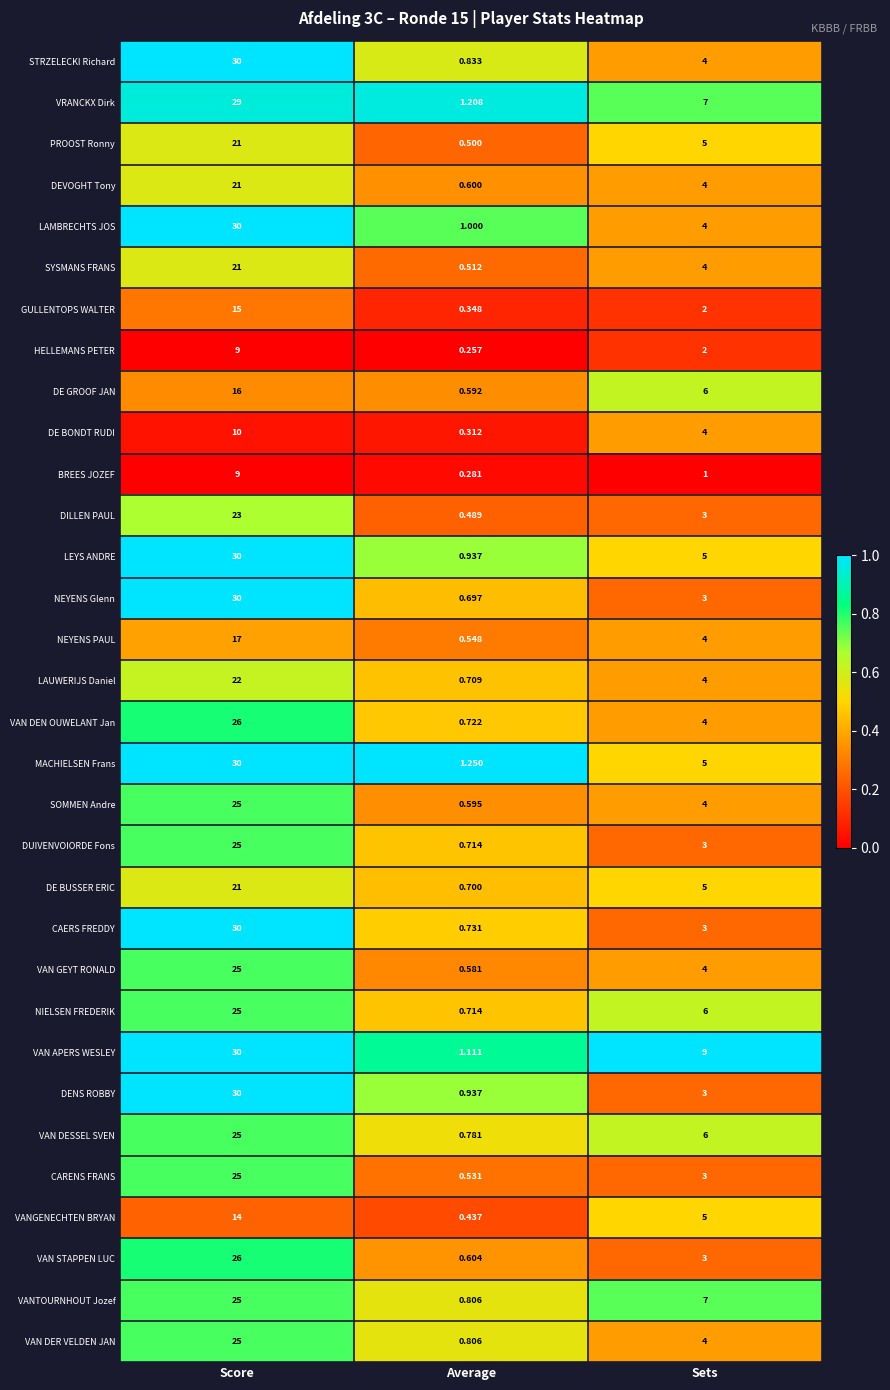

Which category has the lowest value in the MACHIELSEN Frans series?

Average